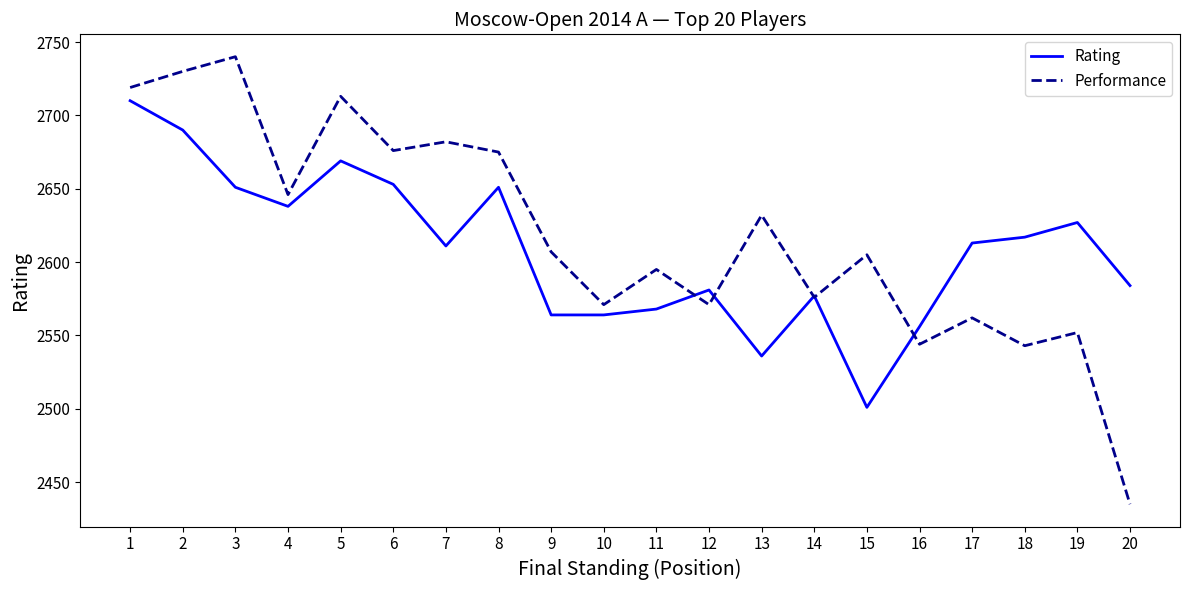

What is the difference between the highest and lowest values at 7?

71